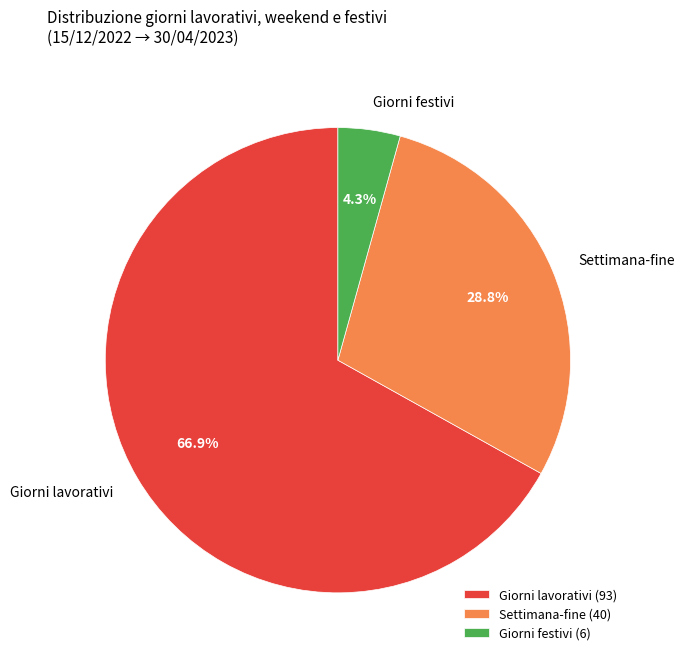

Which has a higher value, Settimana-fine or Giorni lavorativi?

Giorni lavorativi